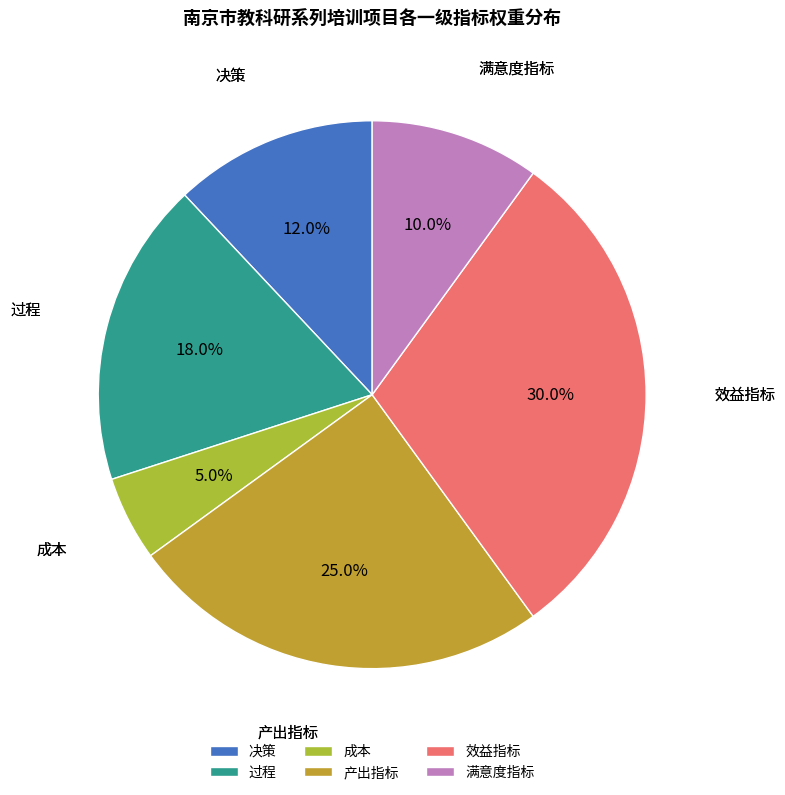

True or false: 决策 accounts for 1% of the total.

False